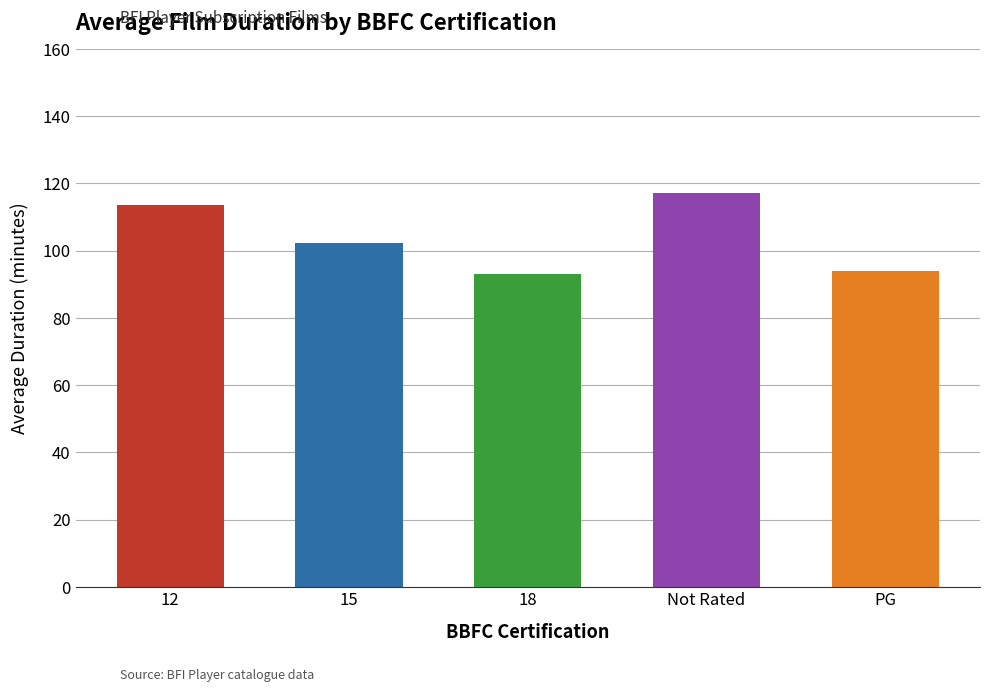

What is the change in value from 18 to Not Rated?

+24.0